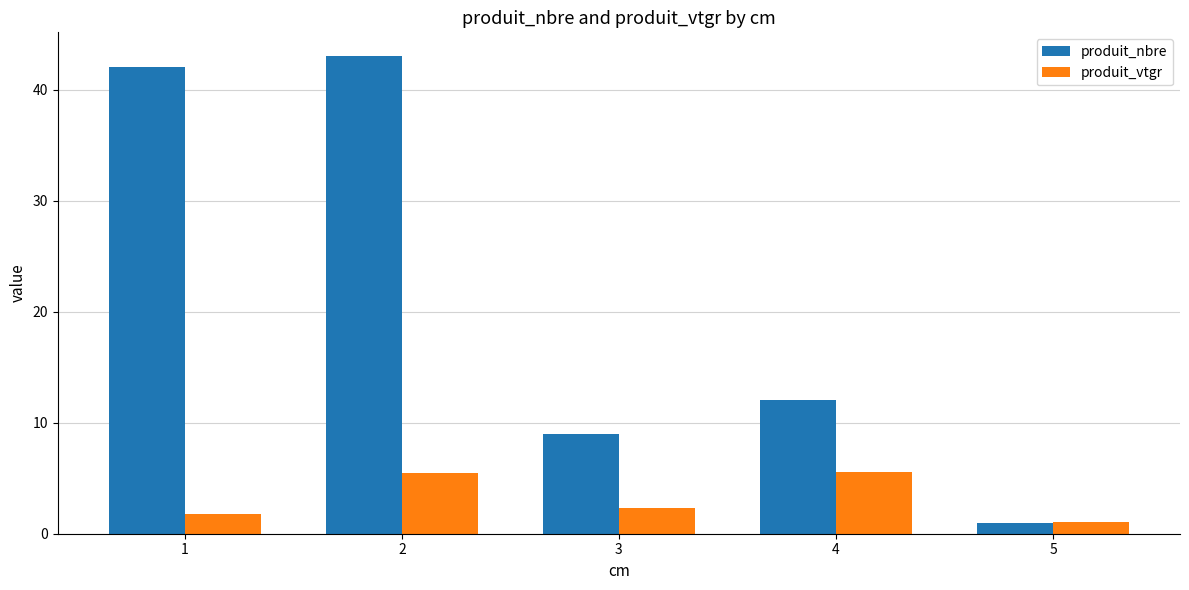

How many groups of bars are there?

5